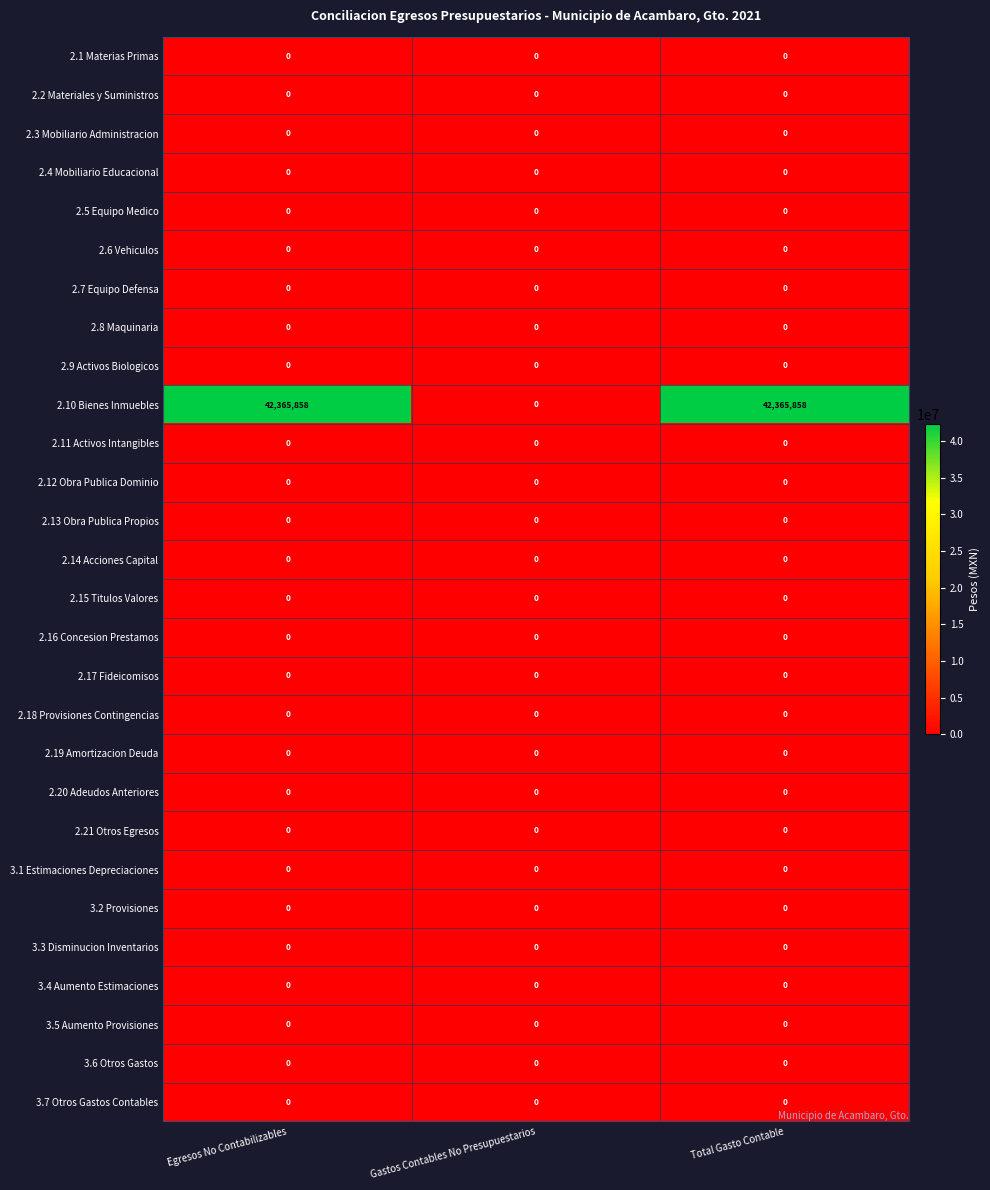

The value of 2.19 Amortizacion Deuda at Egresos No Contabilizables is 0. True or false?

True